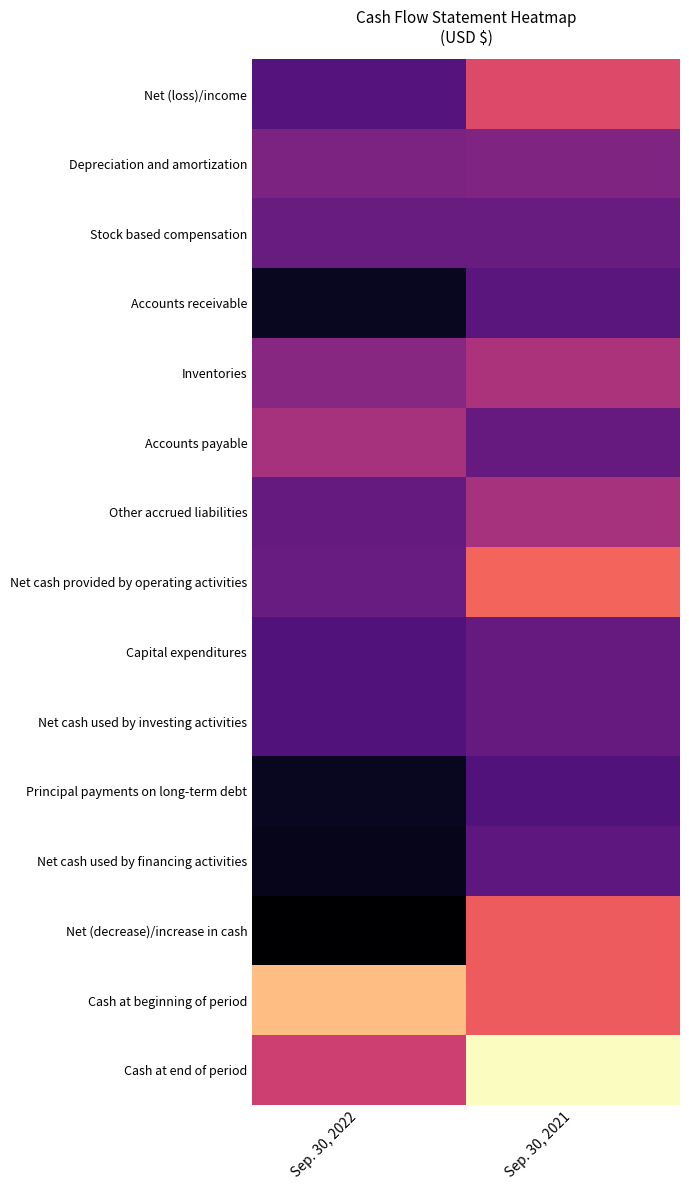

Rank the series at Sep. 30, 2022 from lowest to highest value.

Net (decrease)/increase in cash, Net cash used by financing activities, Principal payments on long-term debt, Accounts receivable, Capital expenditures, Net cash used by investing activities, Net (loss)/income, Other accrued liabilities, Net cash provided by operating activities, Stock based compensation, Depreciation and amortization, Inventories, Accounts payable, Cash at end of period, Cash at beginning of period